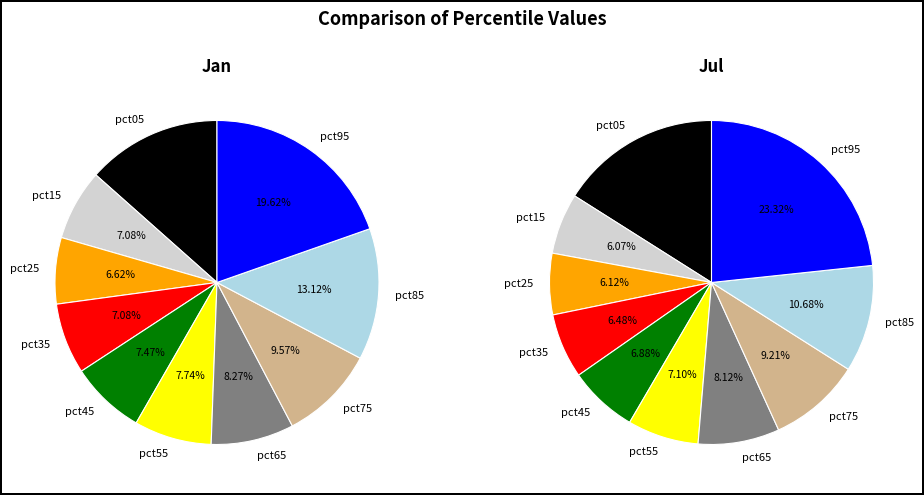

True or false: 8 accounts for 20% of the total.

False